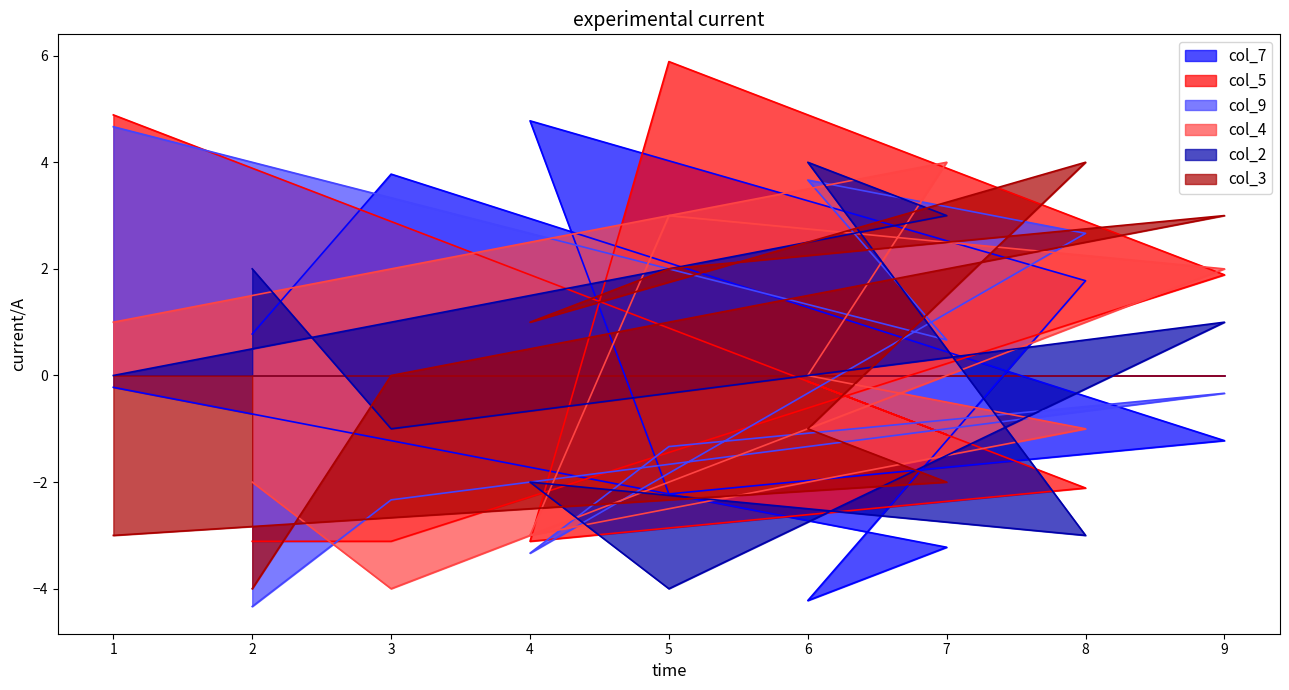

What is the difference between the col_2 values at 6 and 5?

8.0